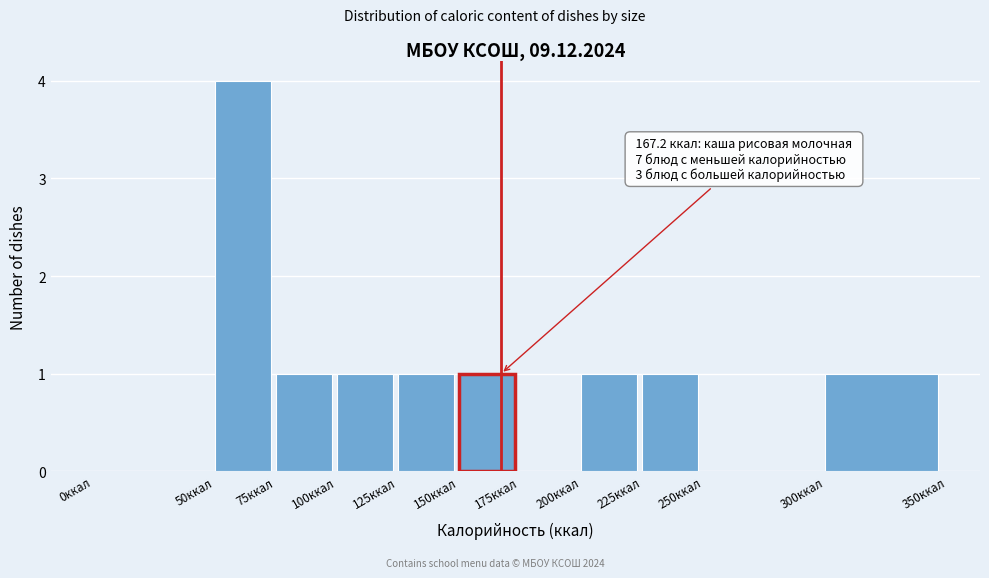

Which range on the x-axis has the tallest bar?

50 to 75